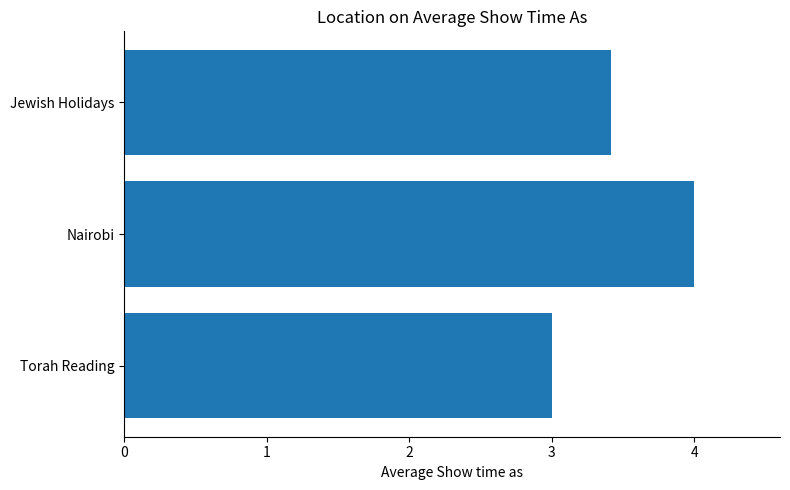

What is the smallest value displayed?

3.0